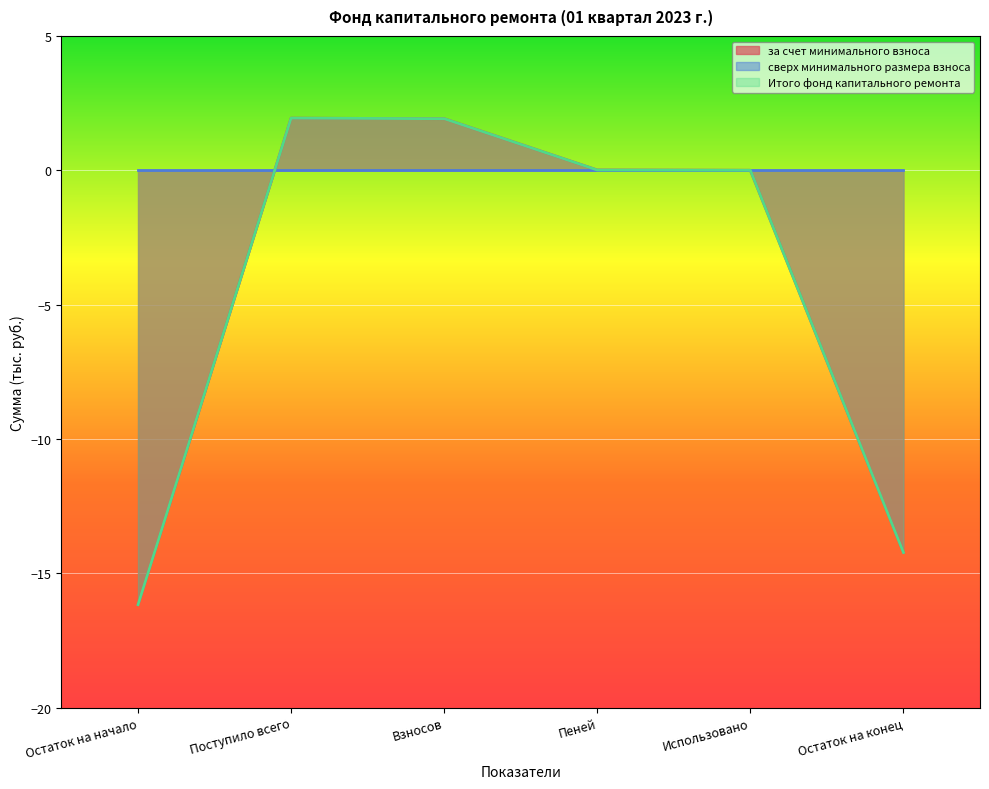

Which category has the lowest value in the Итого фонд капитального ремонта series?

Остаток на начало